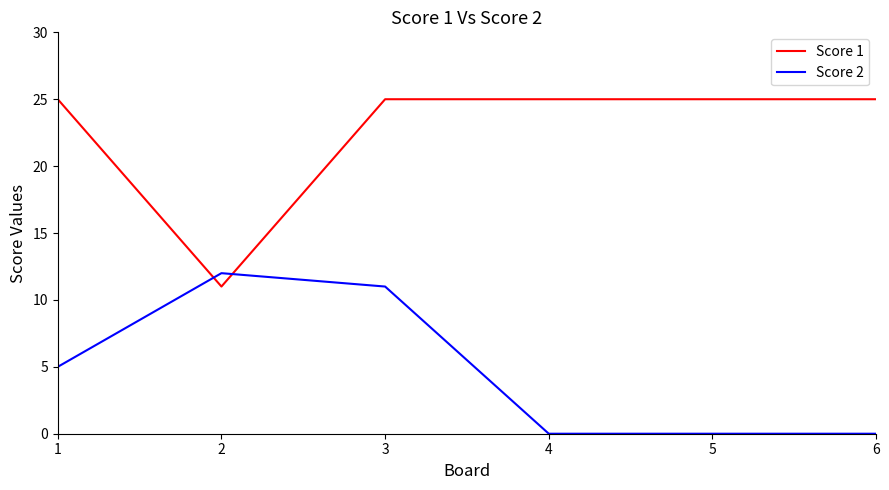

At which category is the sum across all series the highest?

3